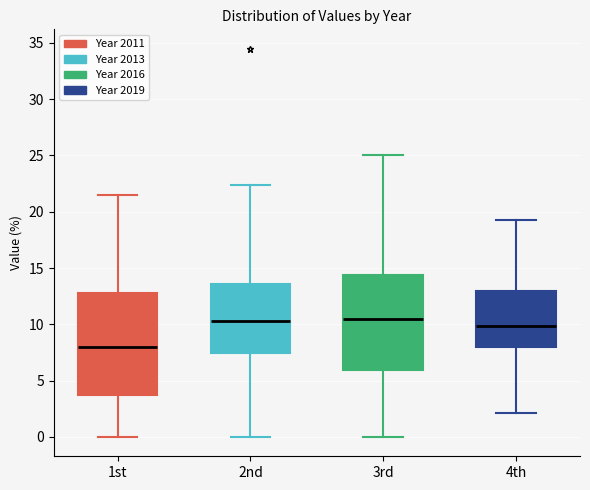

Comparing the boxes themselves (not the whiskers), which one is the tallest?

1st